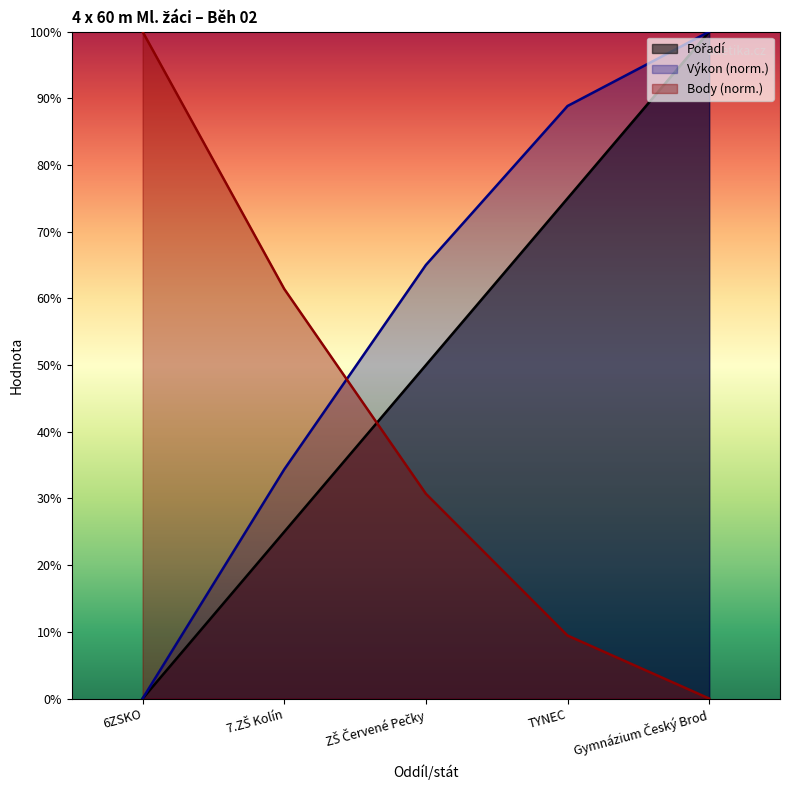

At which label does Body first exceed 30?

6ZSKO